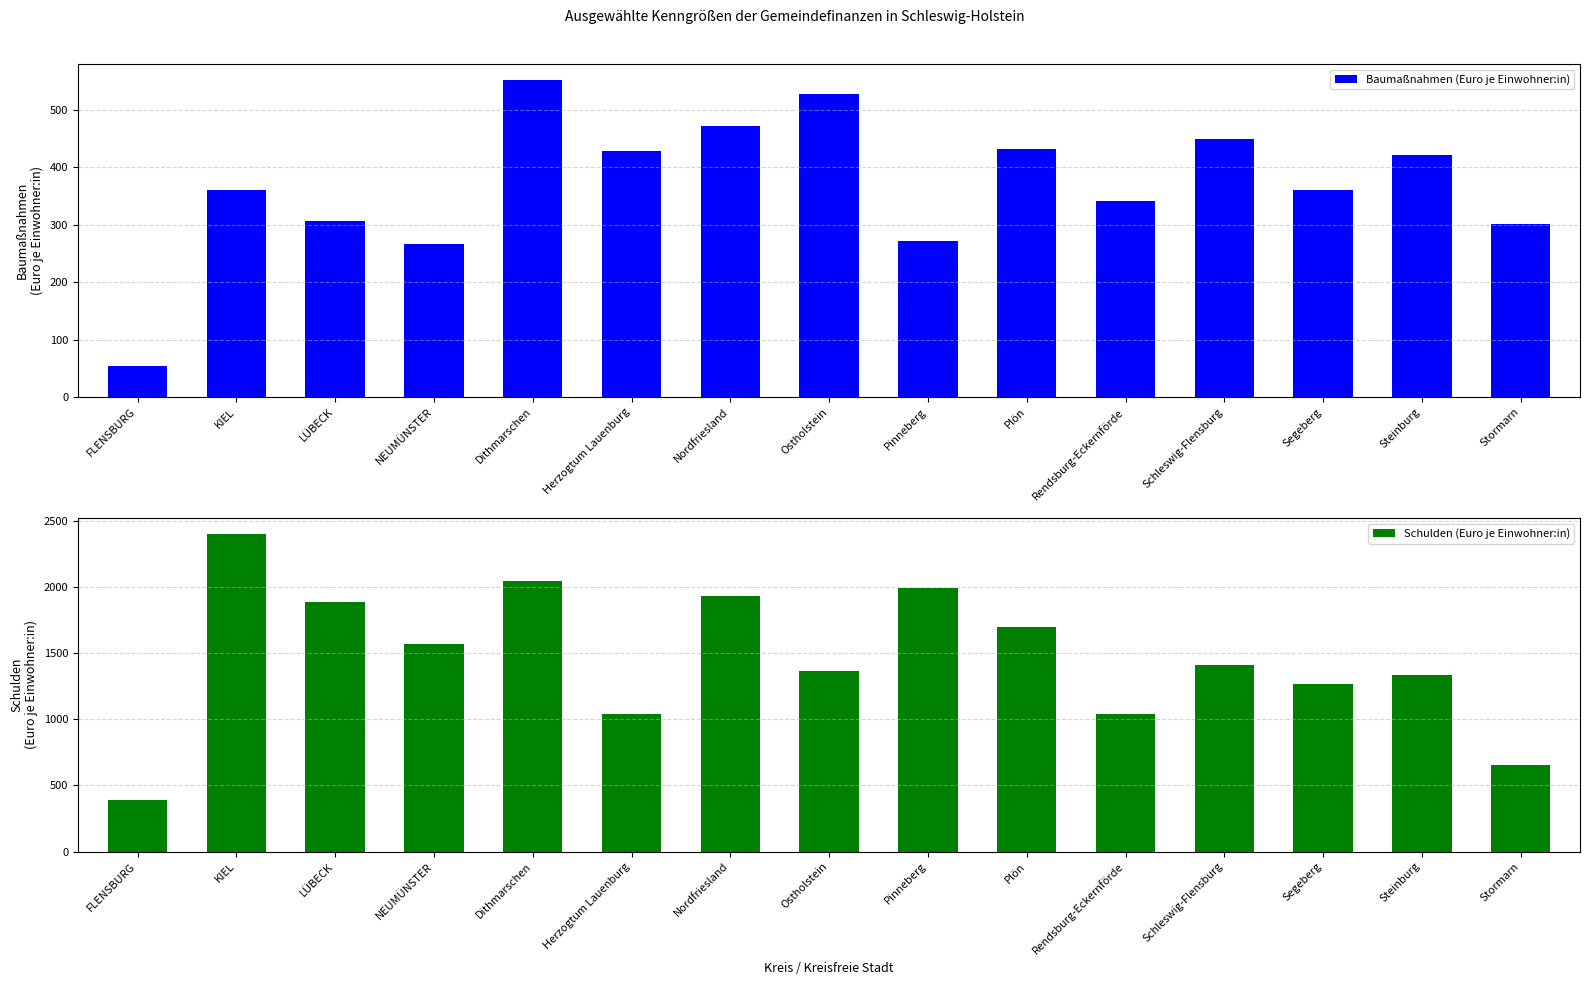

What are all the series names shown in the legend?

Baumaßnahmen (Euro je Einwohner:in), Schulden (Euro je Einwohner:in)